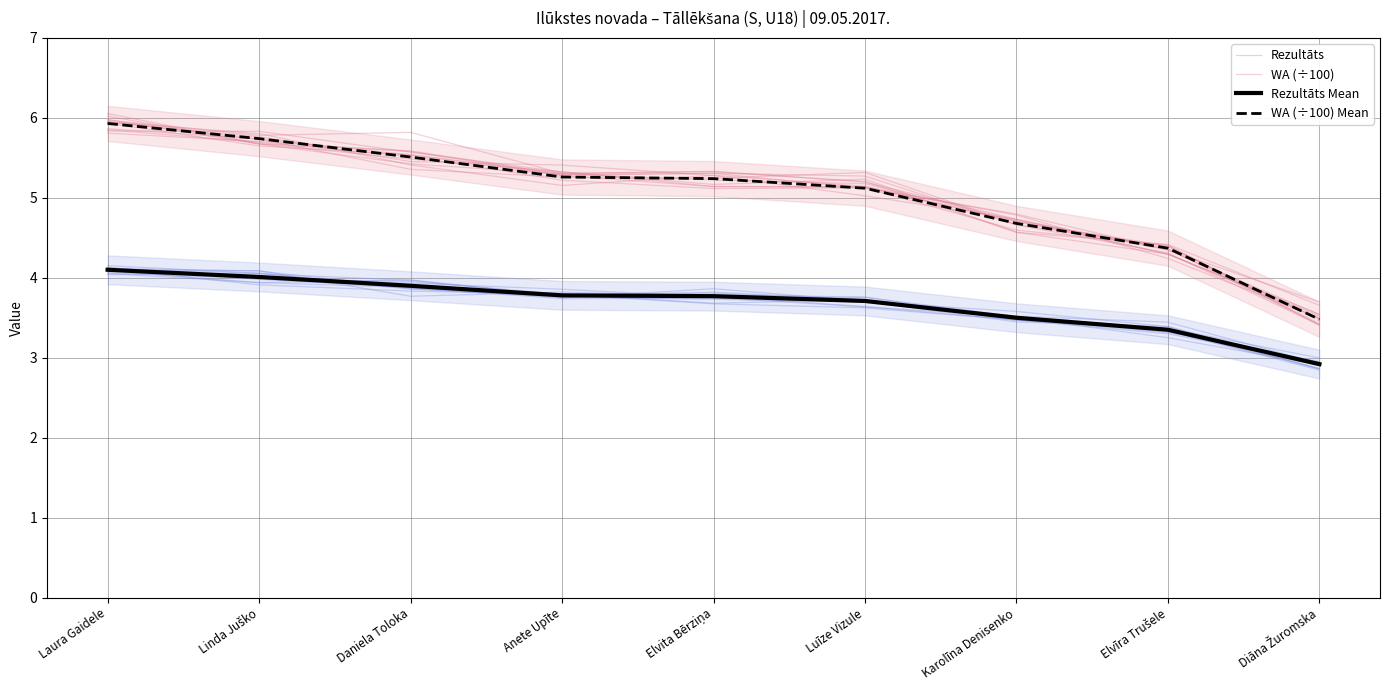

The Rezultāts Mean series shows 3.5 at Karolīna Denisenko. True or false?

True